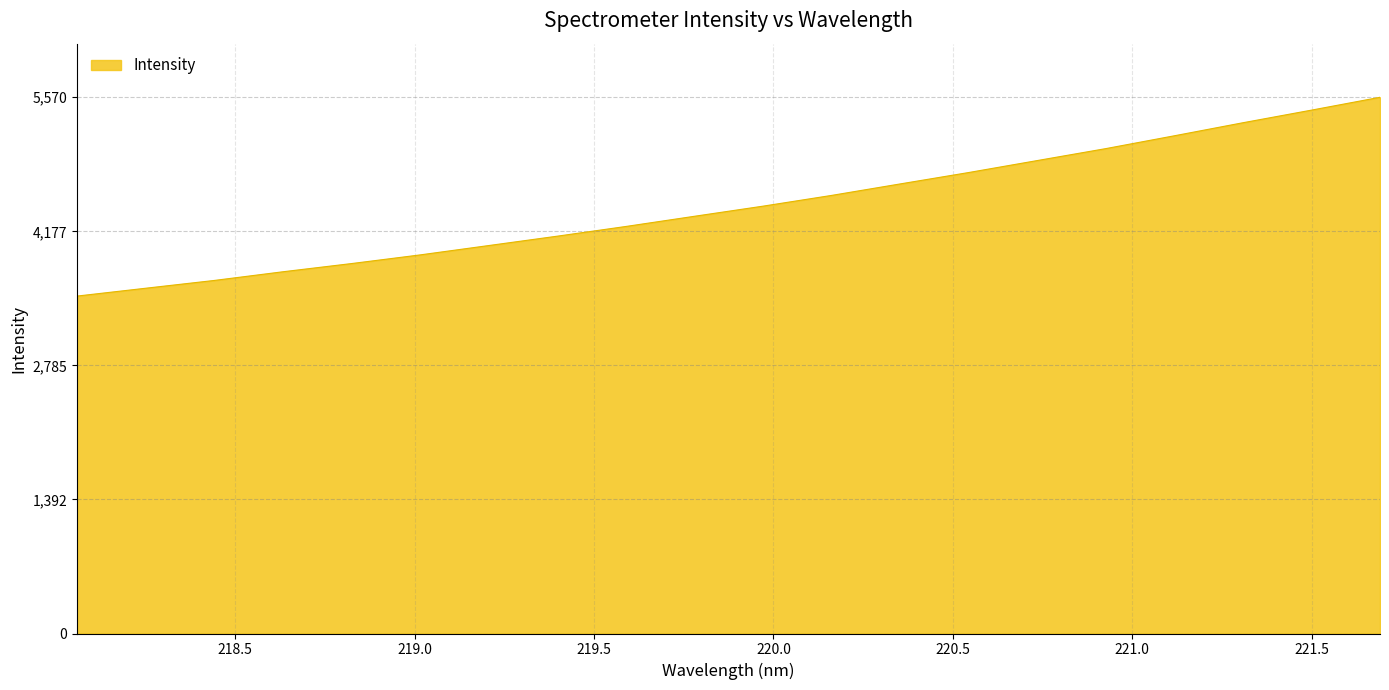

What is the sum of all values?

88894.3